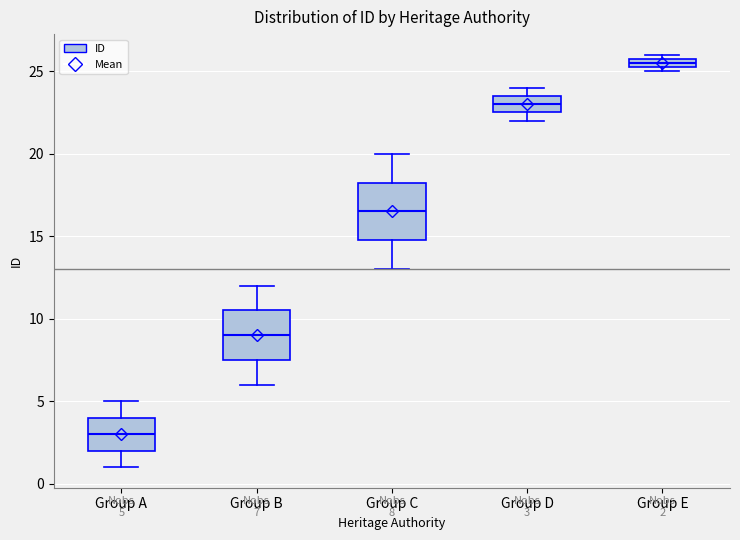

Comparing the boxes themselves (not the whiskers), which one is the tallest?

Group C